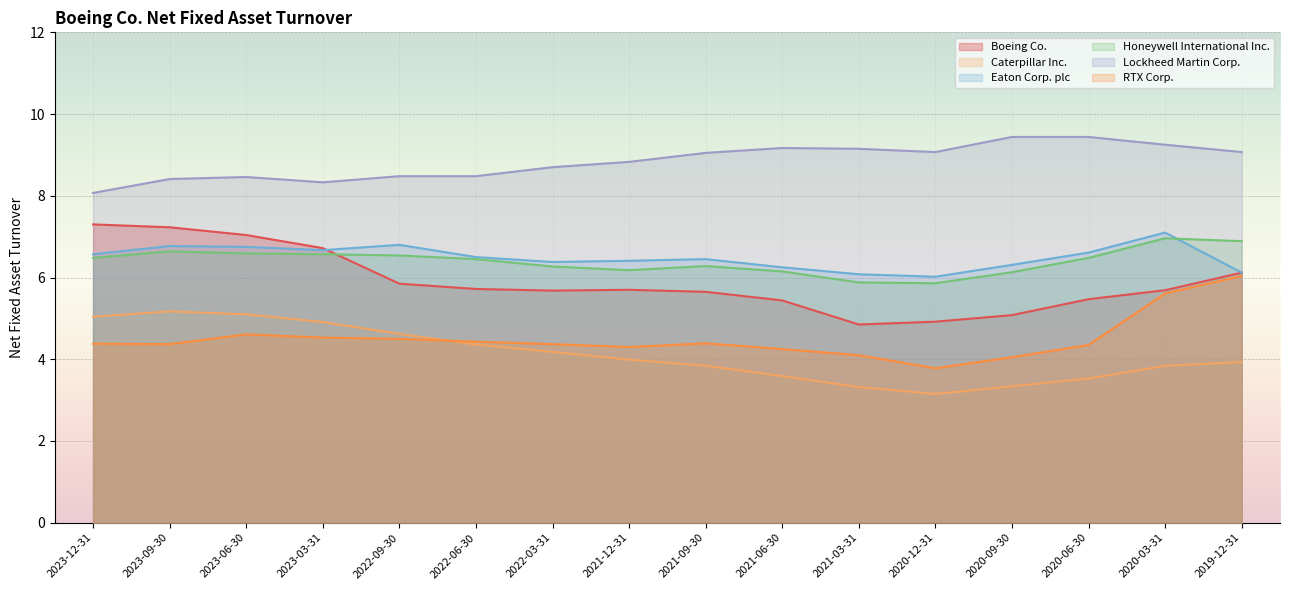

True or false: Lockheed Martin Corp. has a value of 15.6 at 2019-12-31.

False